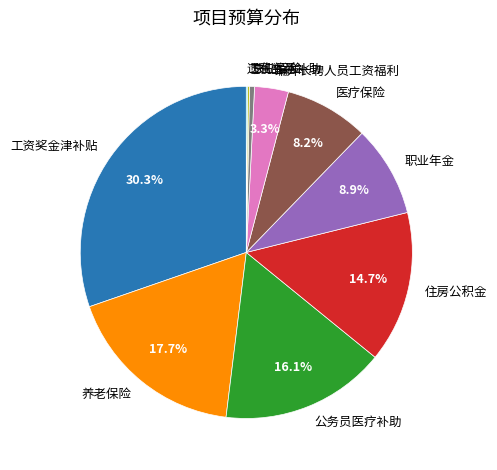

Is the sum of 养老保险 and 失业保险 greater than half?

No